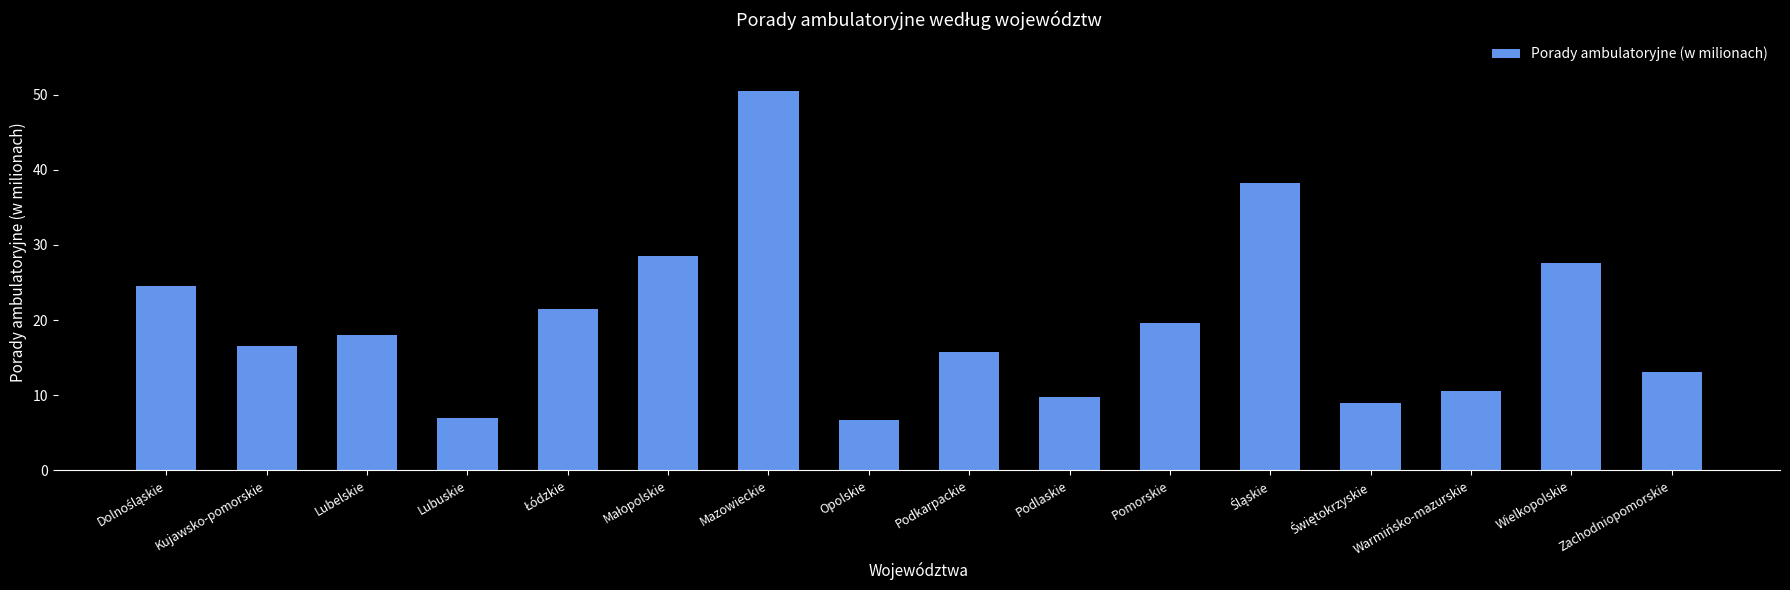

Reading left to right, extract all data points from this chart.

24.5	16.5	18.0	7.0	21.5	28.5	50.5	6.7	15.7	9.8	19.6	38.3	9.0	10.5	27.5	13.1